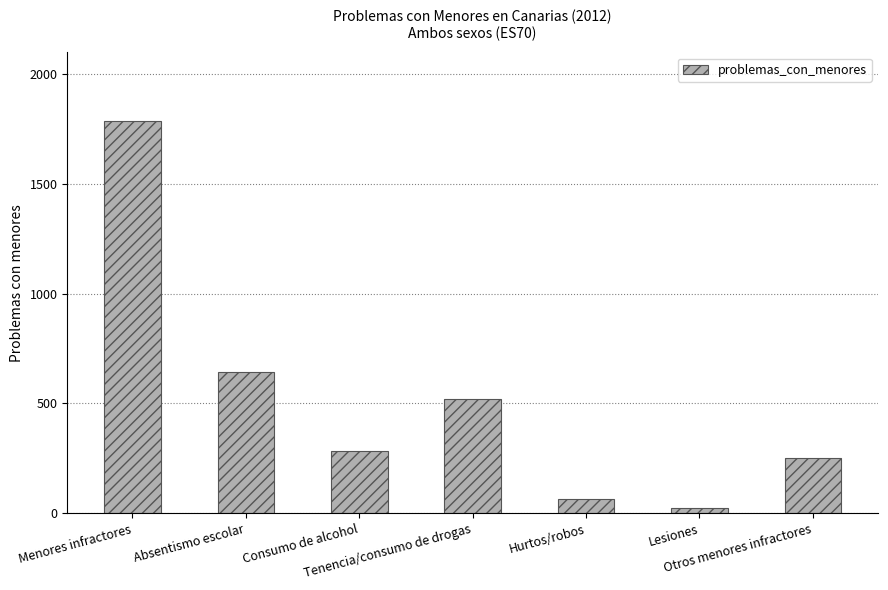

List the labels in order of value, smallest first.

Lesiones, Hurtos/robos, Otros menores infractores, Consumo de alcohol, Tenencia/consumo de drogas, Absentismo escolar, Menores infractores